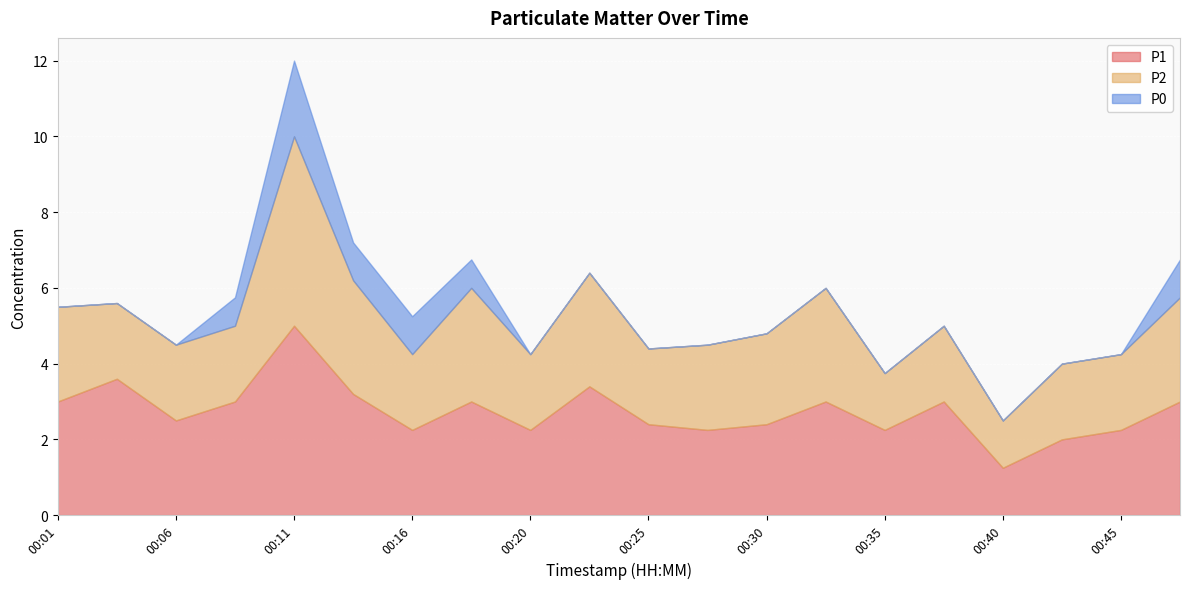

At how many categories does at least one series exceed 1?

20